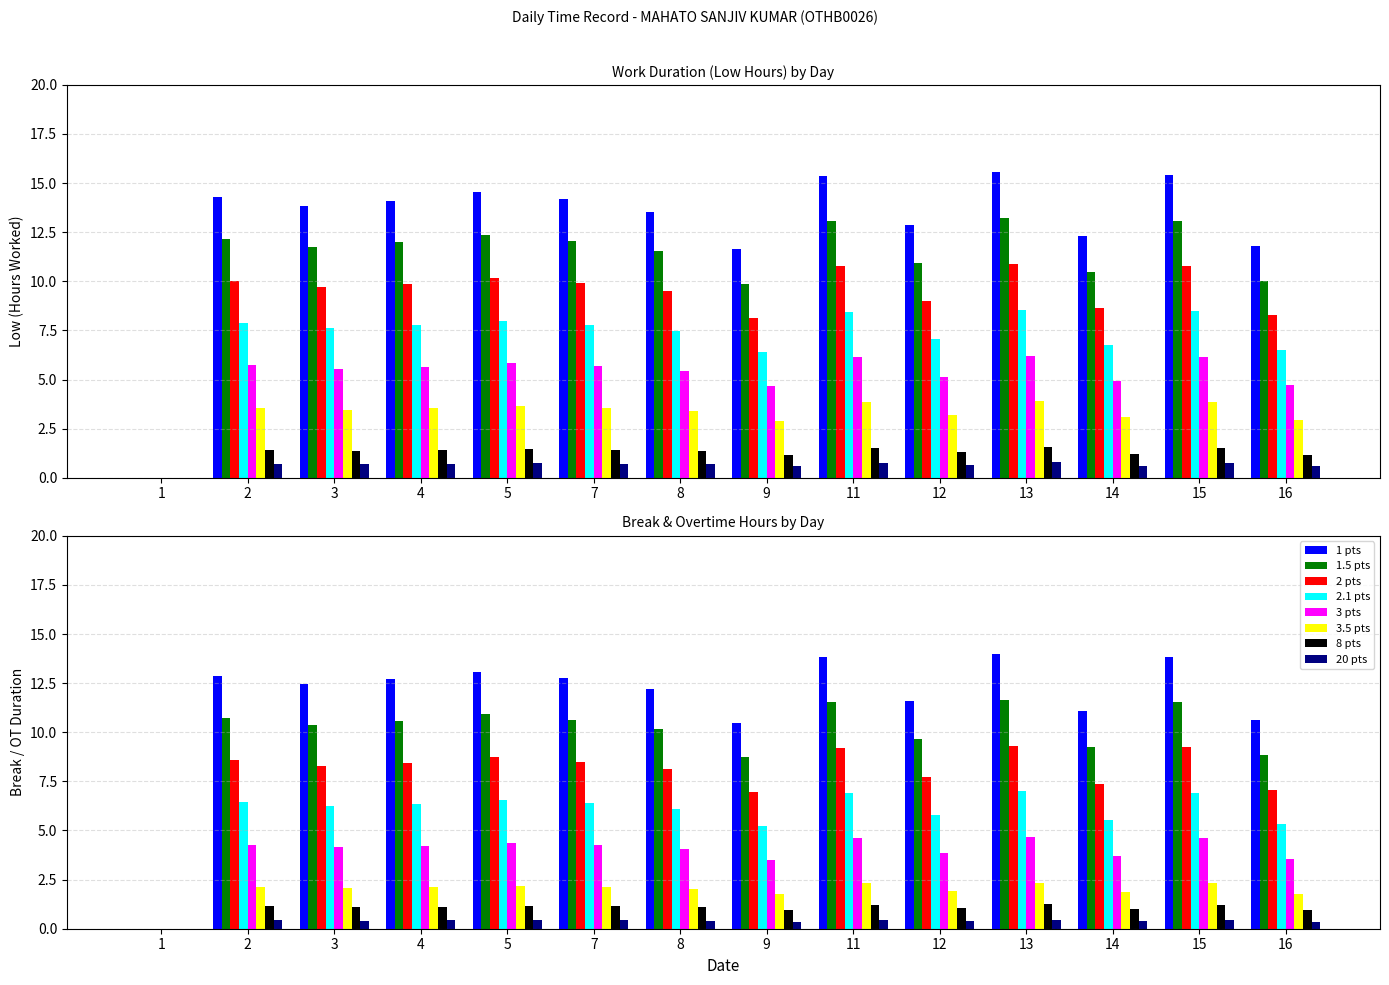

At which category does the chart reach its peak across all series?

13